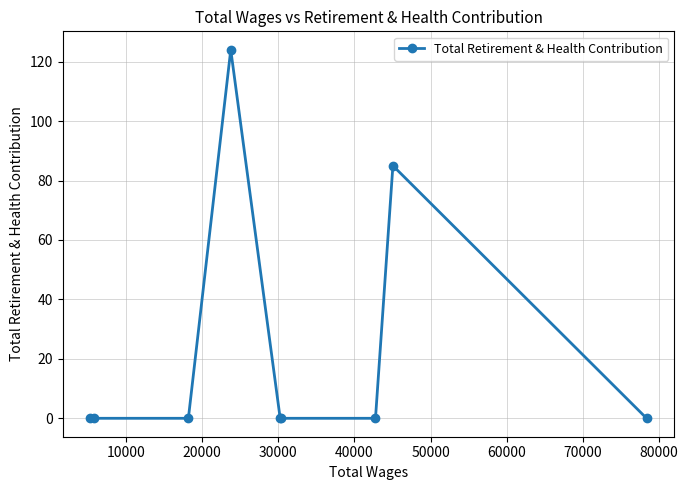

Reading right to left, extract all data points from this chart.

0	85	0	0	0	124	0	0	0